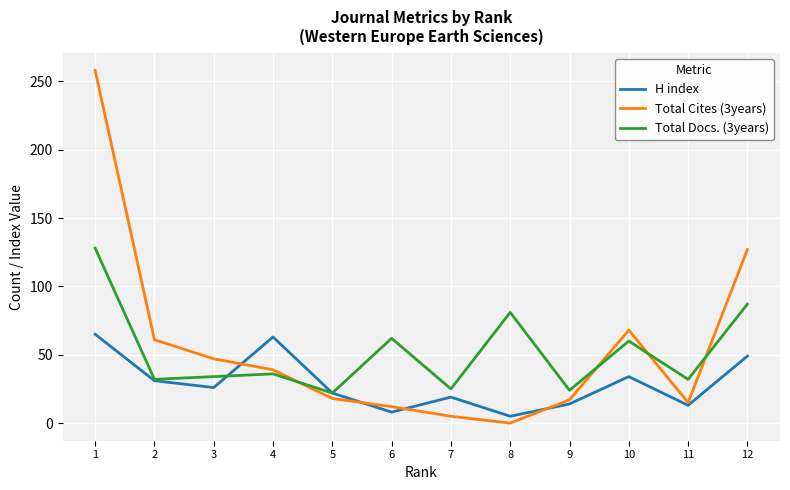

Is the value of Total Cites (3years) at 8 greater than the value of Total Docs. (3years) at 7?

No